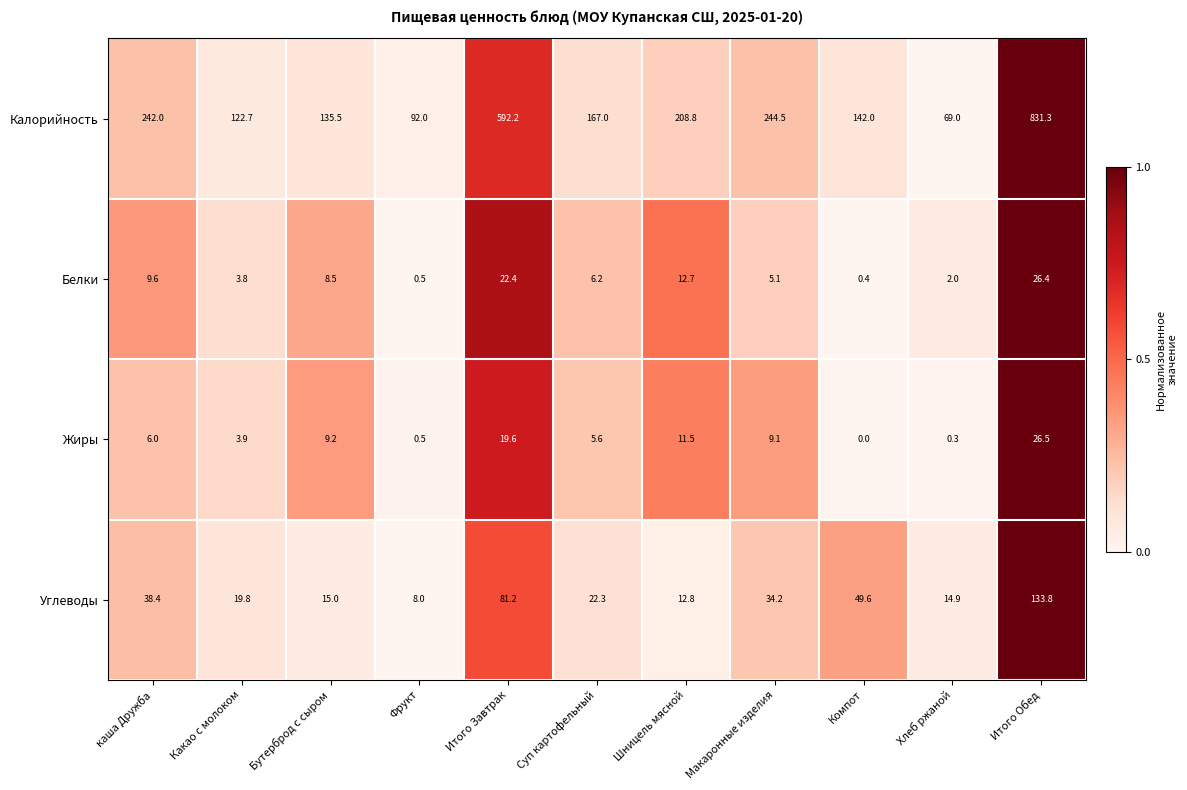

Between Шницель мясной and Компот, which series saw the biggest shift?

Калорийность